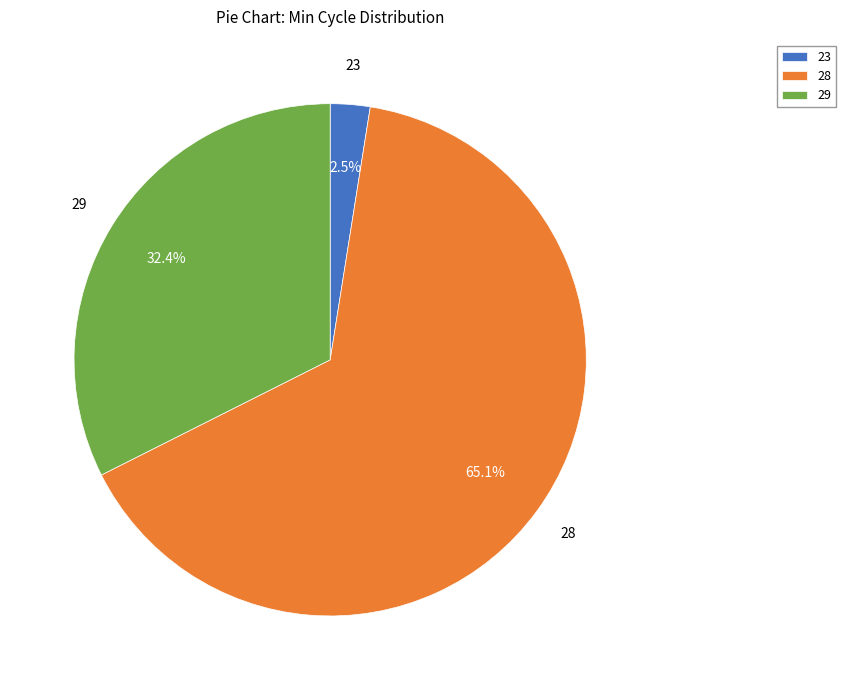

Which category has the biggest portion of the pie?

28